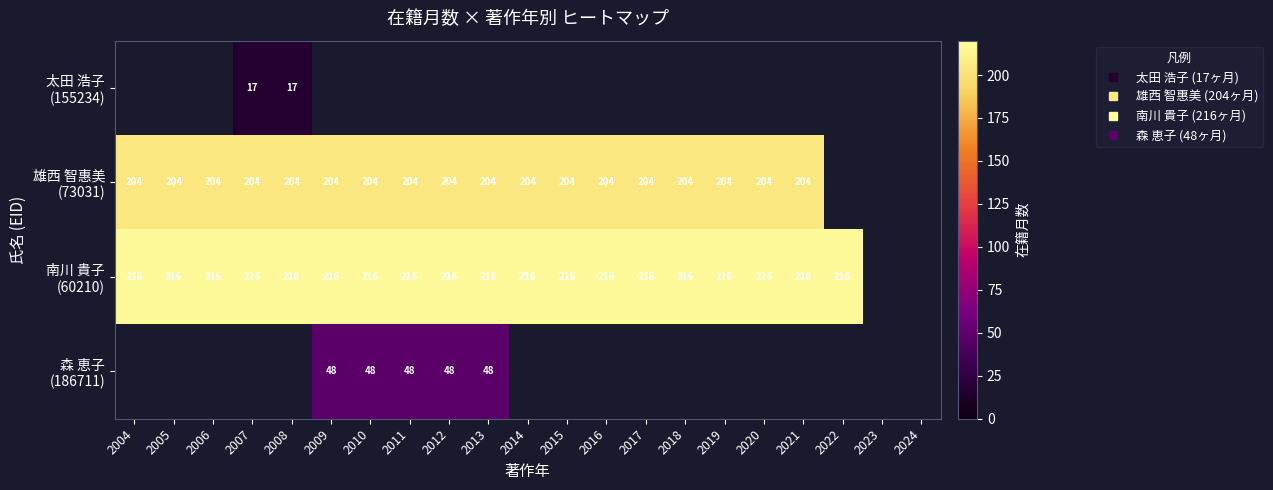

Which has a higher value, 2016 or 2005?

2005